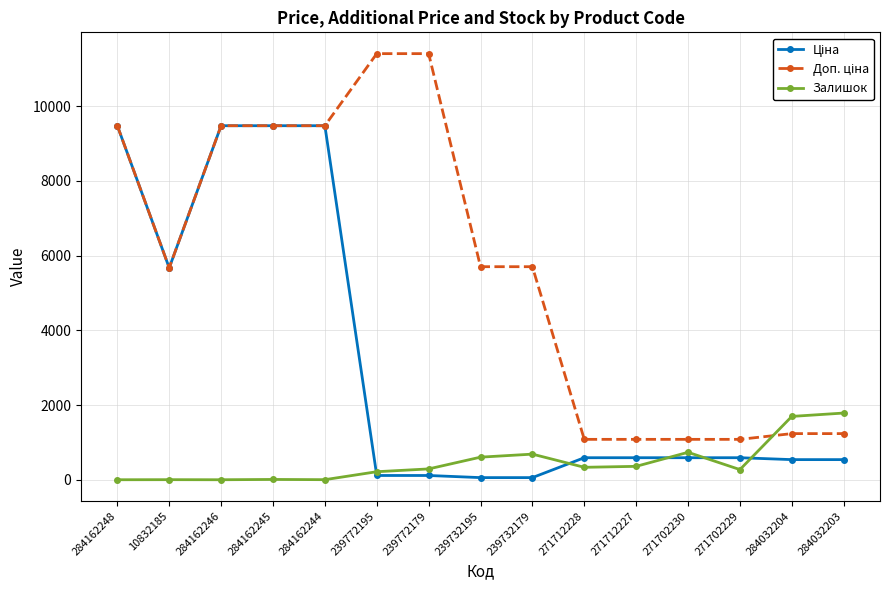

What is the total value across all series at 271712228?

2004.6